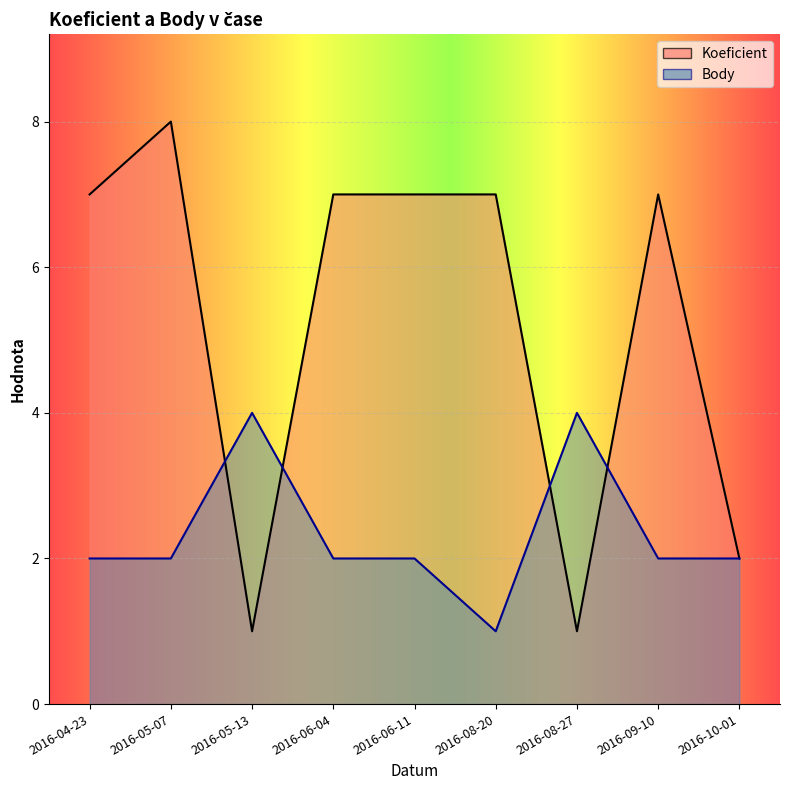

Reading left to right, what are all the values shown in this chart?

Koeficient: 2016-04-23=7	2016-05-07=8	2016-05-13=1	2016-06-04=7	2016-06-11=7	2016-08-20=7	2016-08-27=1	2016-09-10=7	2016-10-01=2
Body: 2016-04-23=2	2016-05-07=2	2016-05-13=4	2016-06-04=2	2016-06-11=2	2016-08-20=1	2016-08-27=4	2016-09-10=2	2016-10-01=2